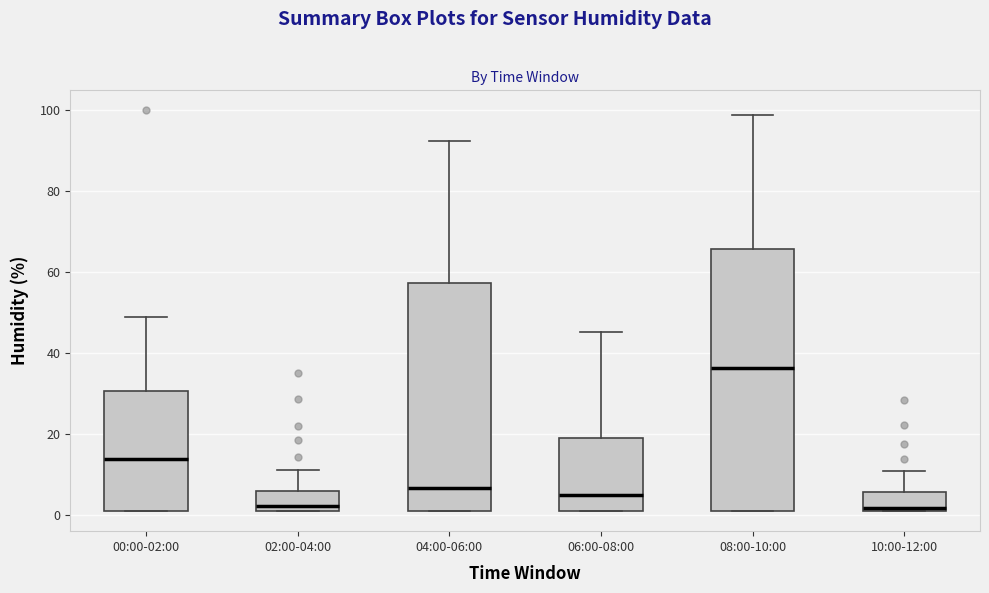

Where is the lower edge of the box for 10:00-12:00 on the y-axis? The values are not printed on the chart, so give them approximately, as read against the axis.

2